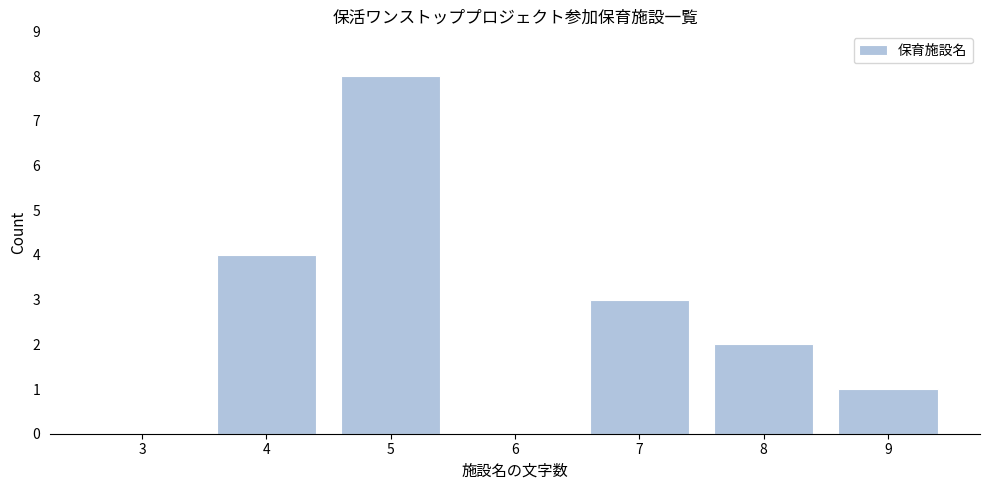

Reading right to left, list all the values displayed in this chart.

9=1	8=2	7=3	6=0	5=8	4=4	3=0